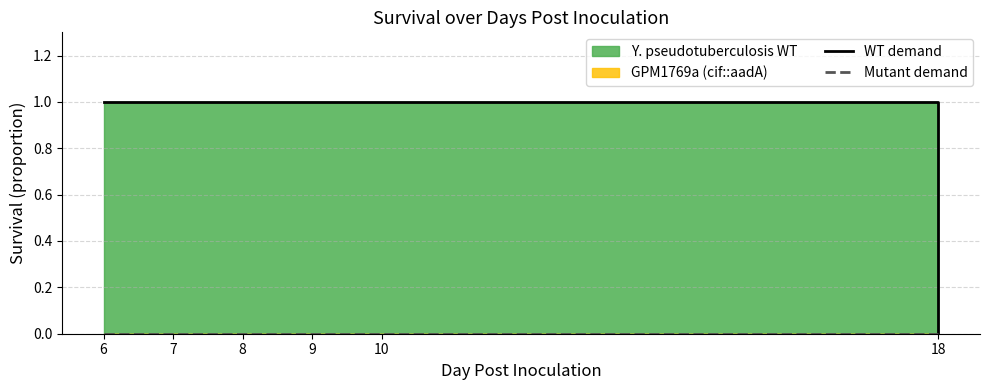

What is the greatest value displayed?

1